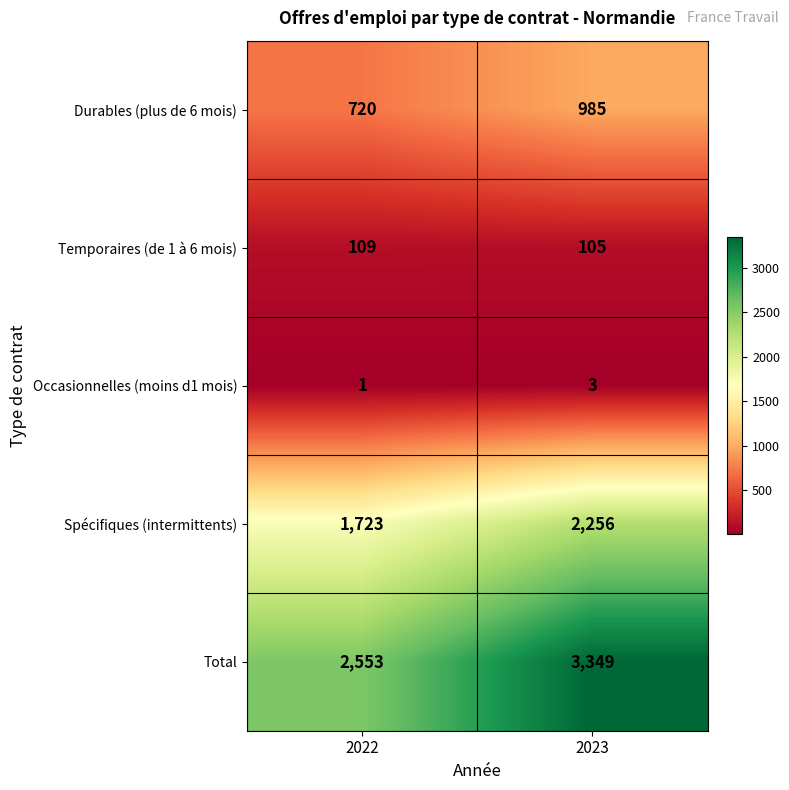

List the labels in order of Occasionnelles (moins d1 mois) value, largest first.

2023, 2022